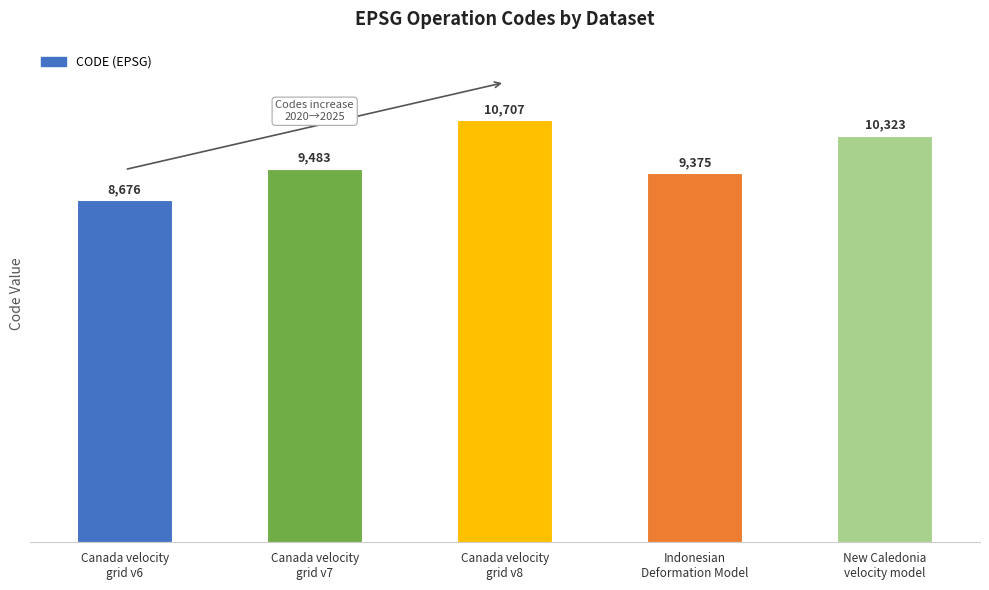

Which category has the lowest value across all series?

Canada velocity
grid v6